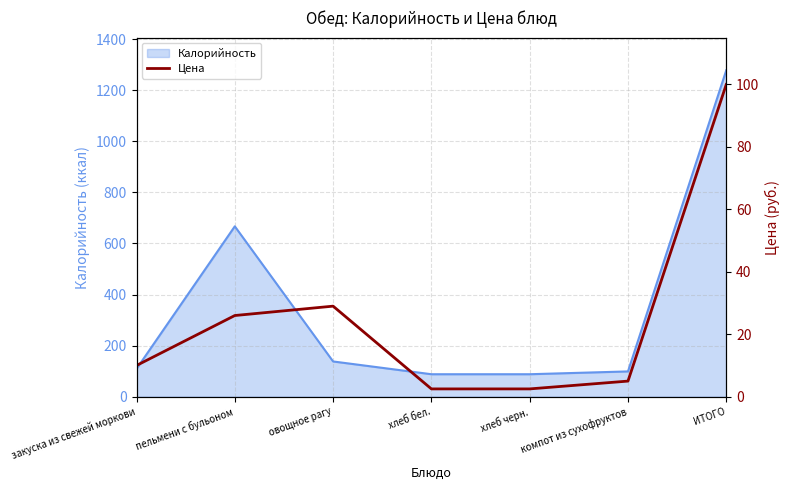

The chart shows a value of 10.0 at закуска из свежей моркови. True or false?

True